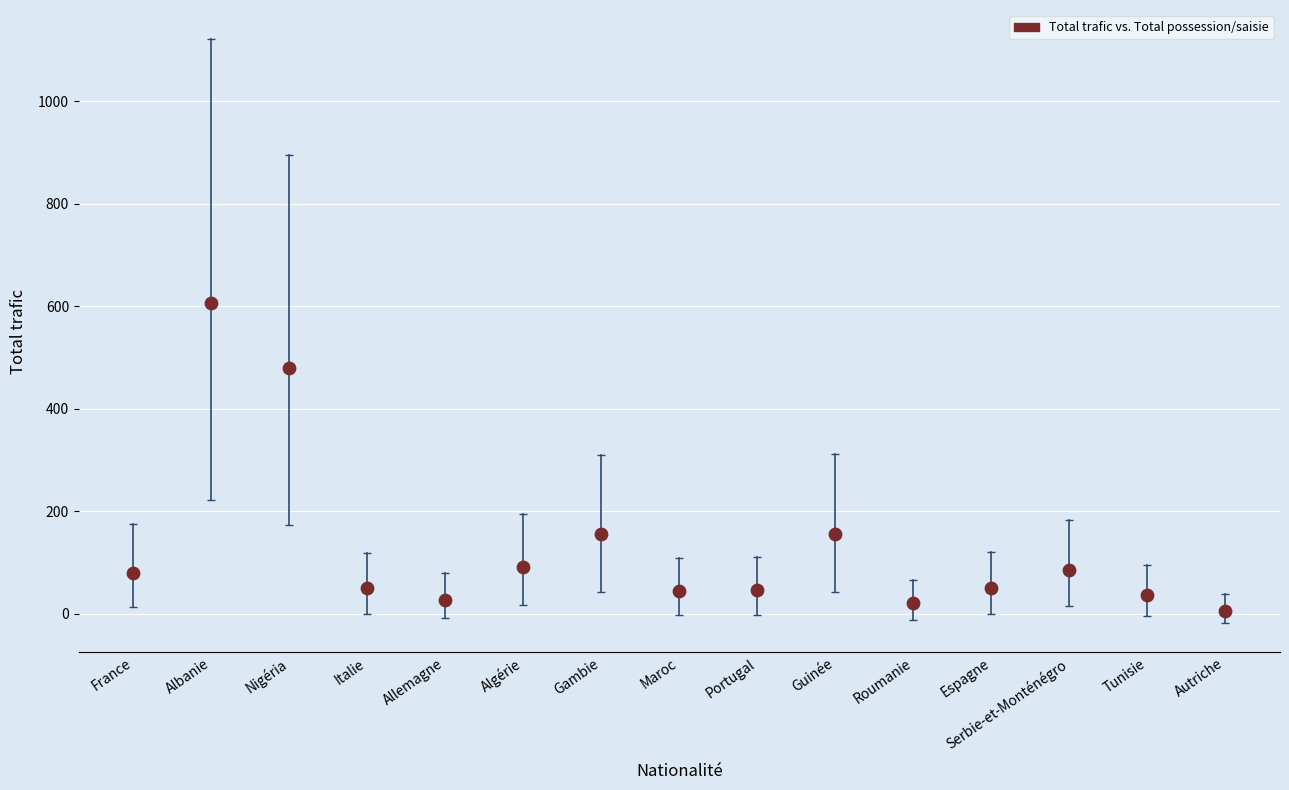

What is the range of Y values (max minus min)?

602